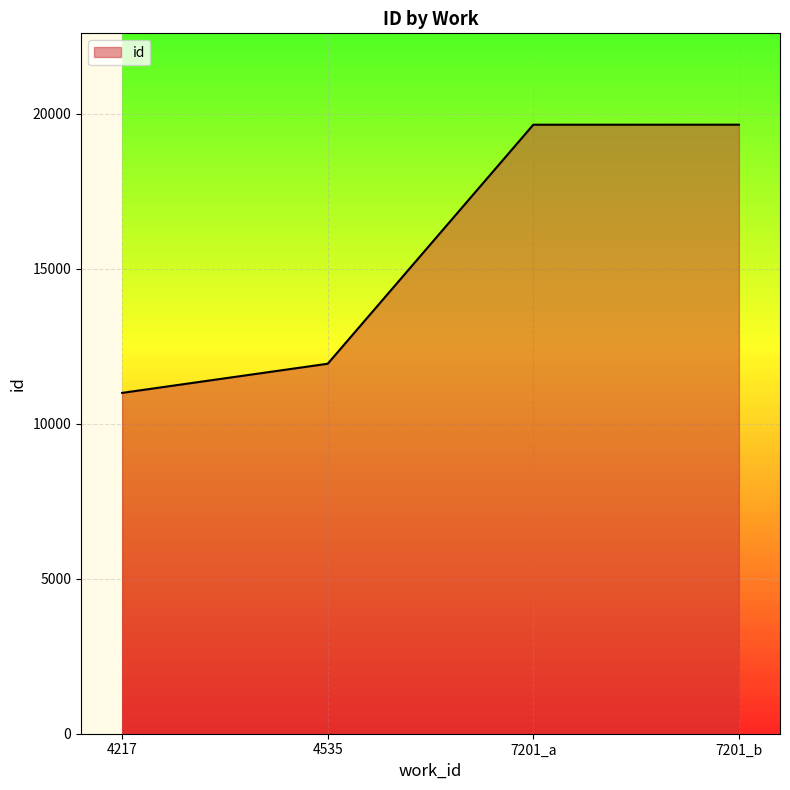

At which category does the chart reach its minimum across all series?

4217